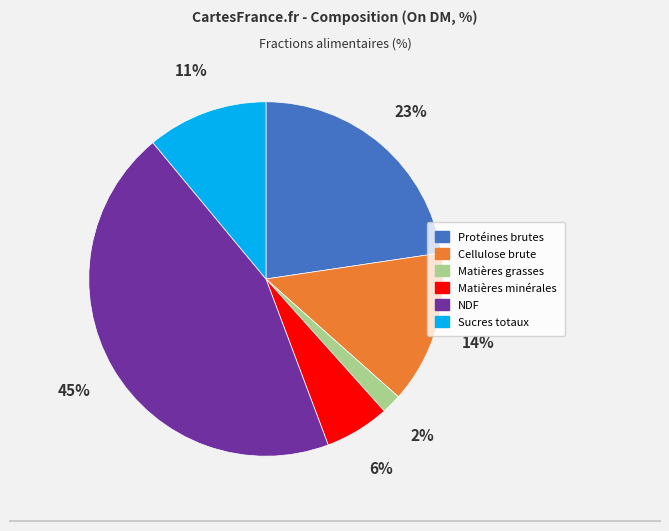

To the nearest percent, what is the average slice percentage?

17%